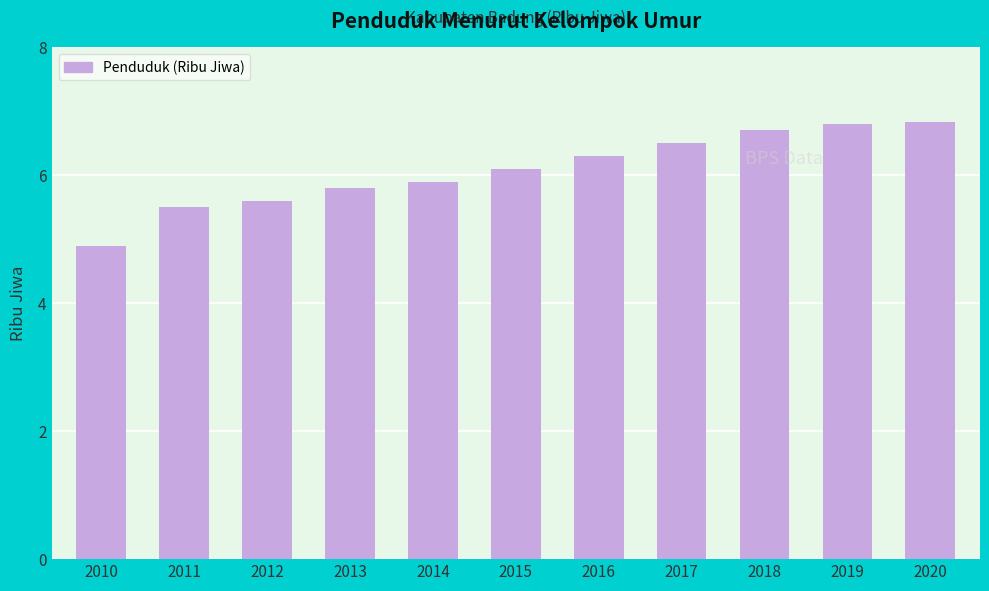

The value at 2012 is 3.7. True or false?

False